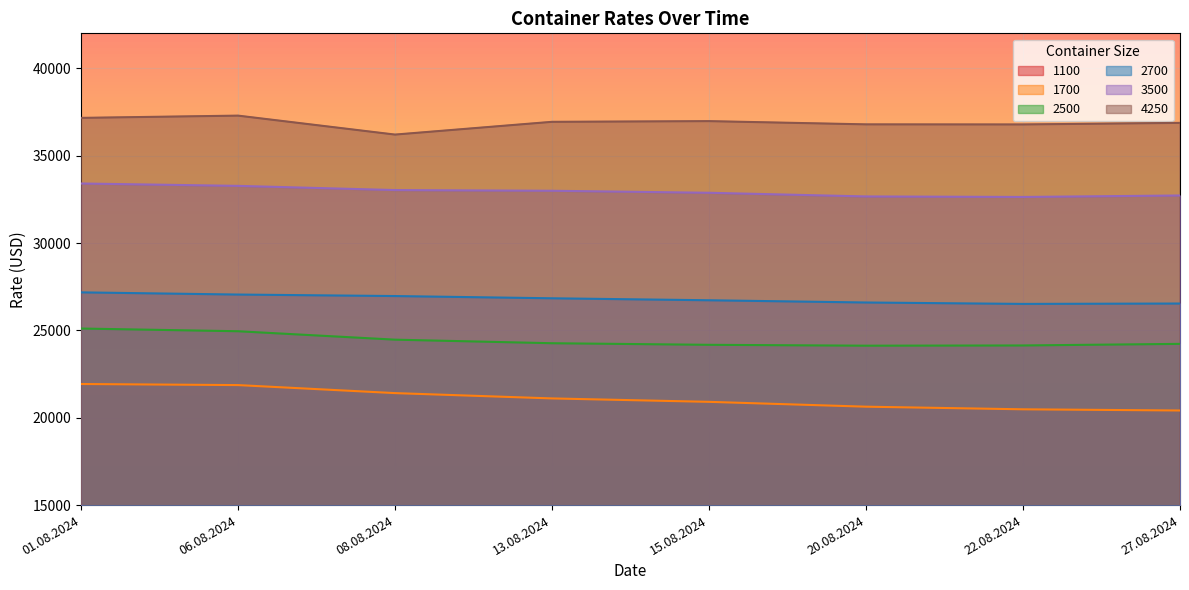

How many lines are shown in the chart?

6